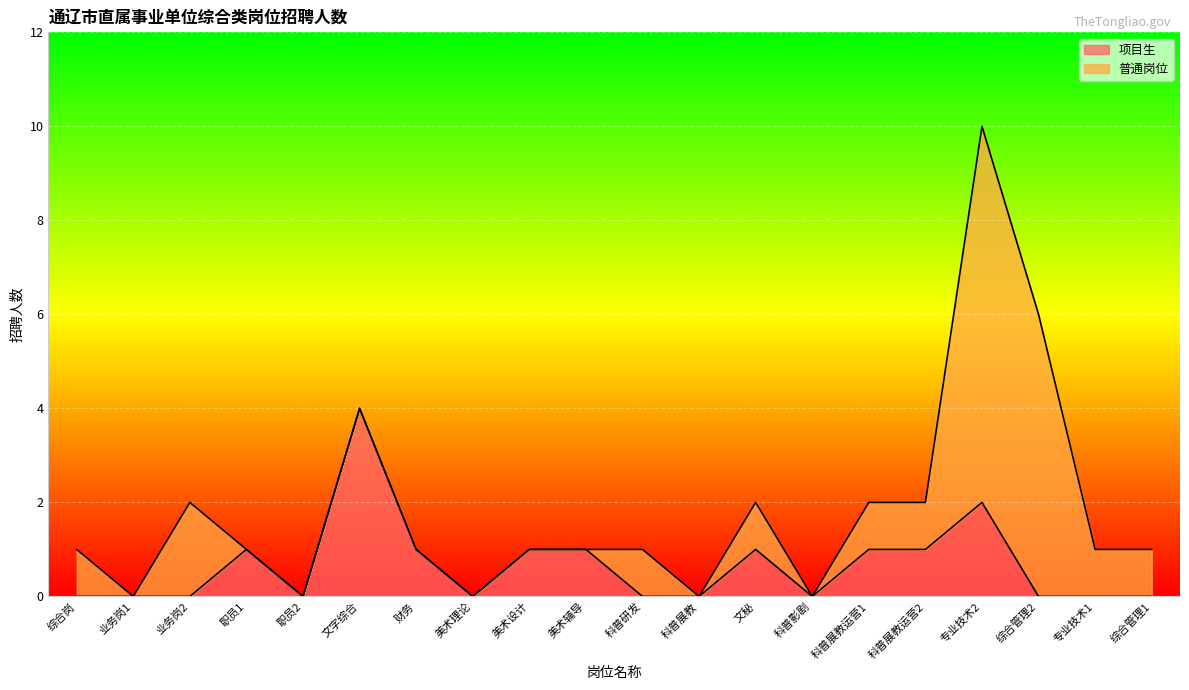

At which label is the value closest to 2?

专业技术2